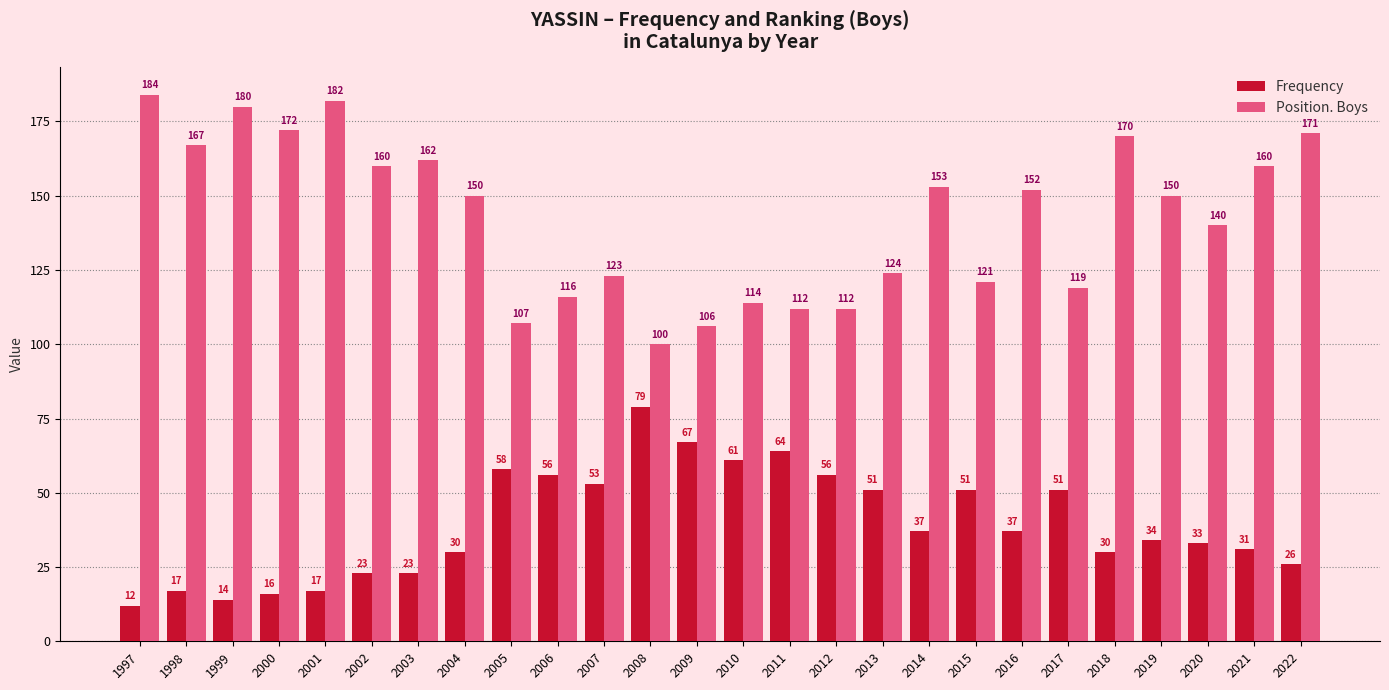

How many values in the Position. Boys series are below 150?

12